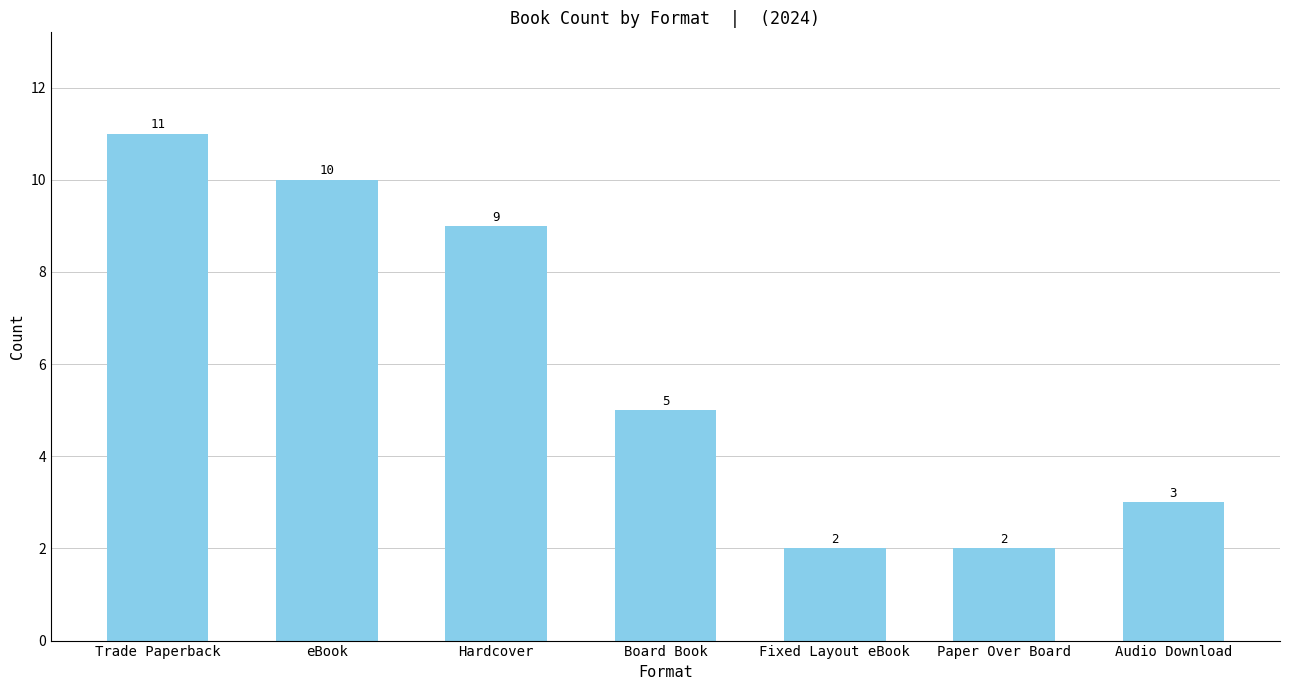

What is the sum of the values at Paper Over Board and Fixed Layout eBook?

4